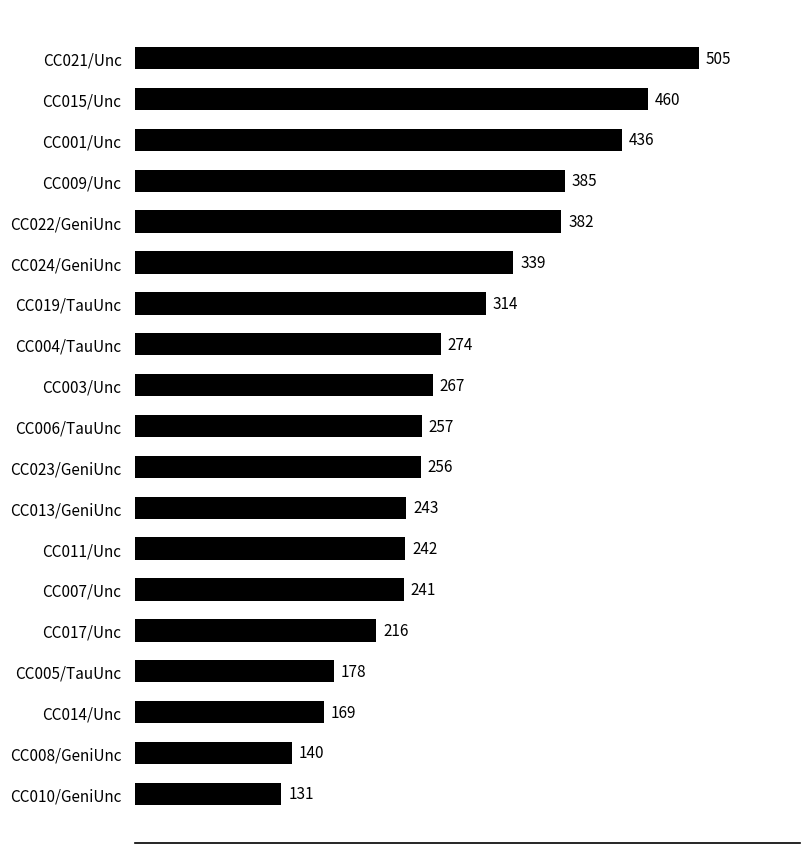

List the labels in order of value, largest first.

CC021/Unc, CC015/Unc, CC001/Unc, CC009/Unc, CC022/GeniUnc, CC024/GeniUnc, CC019/TauUnc, CC004/TauUnc, CC003/Unc, CC006/TauUnc, CC023/GeniUnc, CC013/GeniUnc, CC011/Unc, CC007/Unc, CC017/Unc, CC005/TauUnc, CC014/Unc, CC008/GeniUnc, CC010/GeniUnc